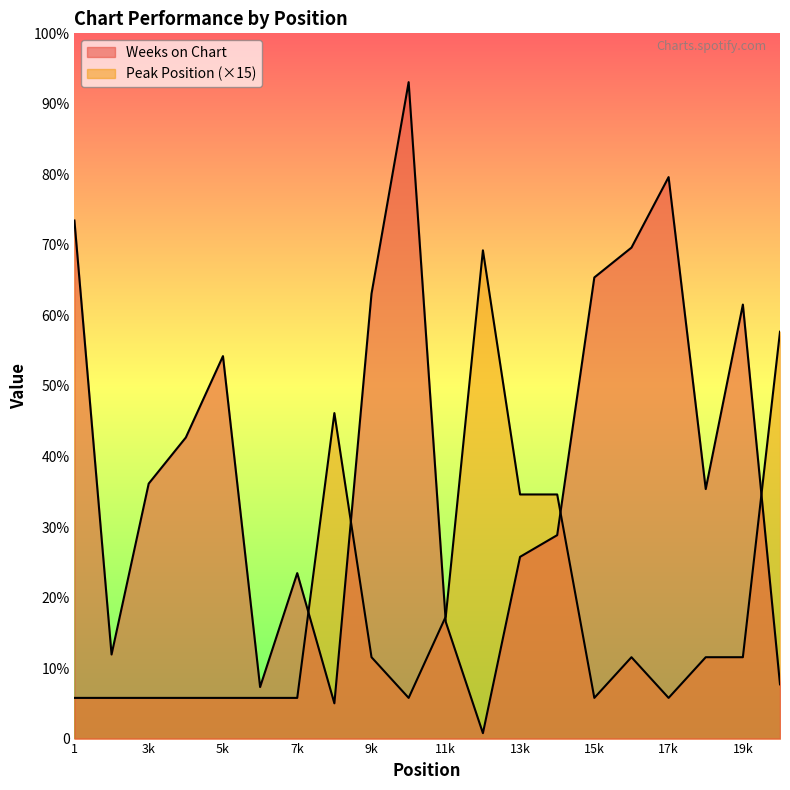

Which category has the lowest value in the Weeks on Chart series?

12